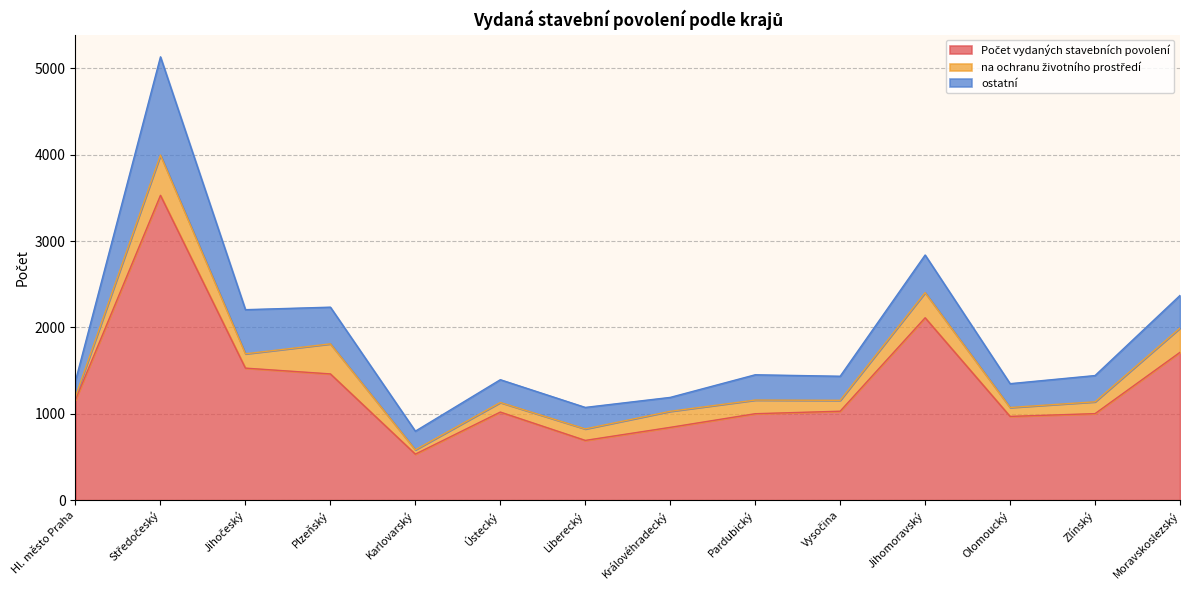

What is the label of the 13th point from the left?

Zlínský